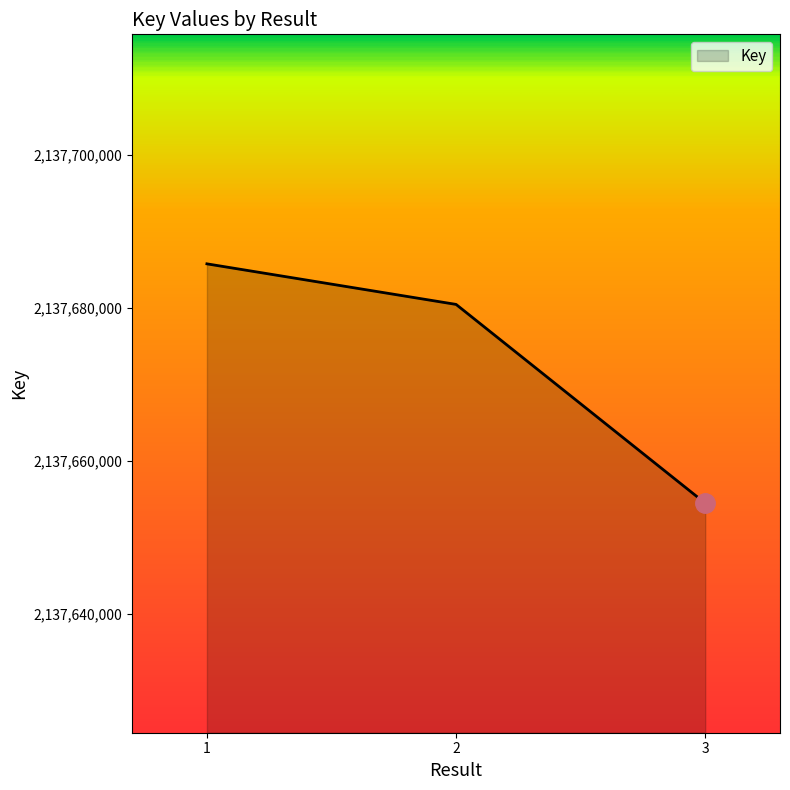

What is the average value?

2137673556